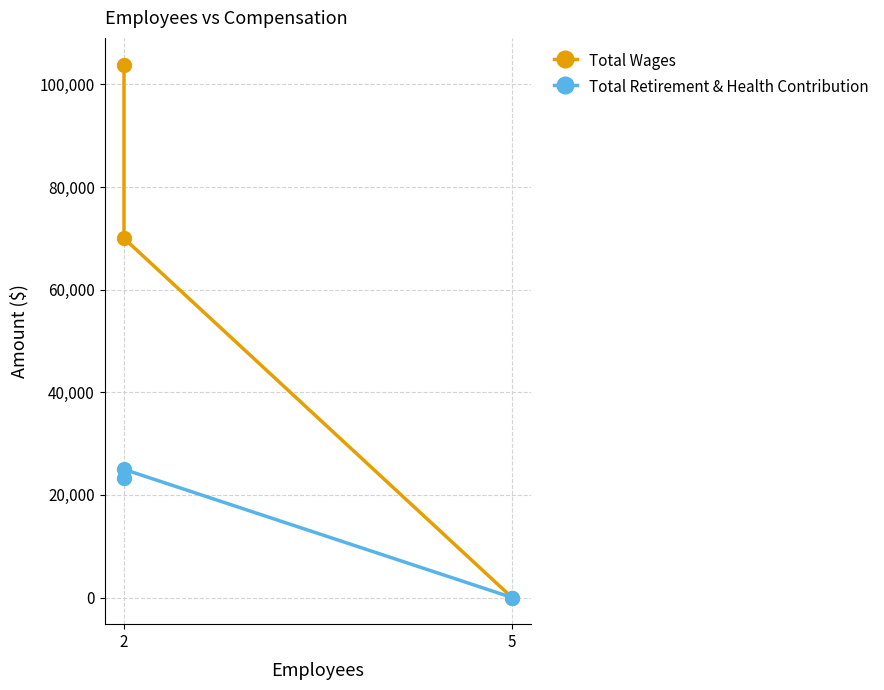

Reading left to right, what are all the values shown in this chart?

Total Wages: 103888	70012	0
Total Retirement & Health Contribution: 23391	24978	0